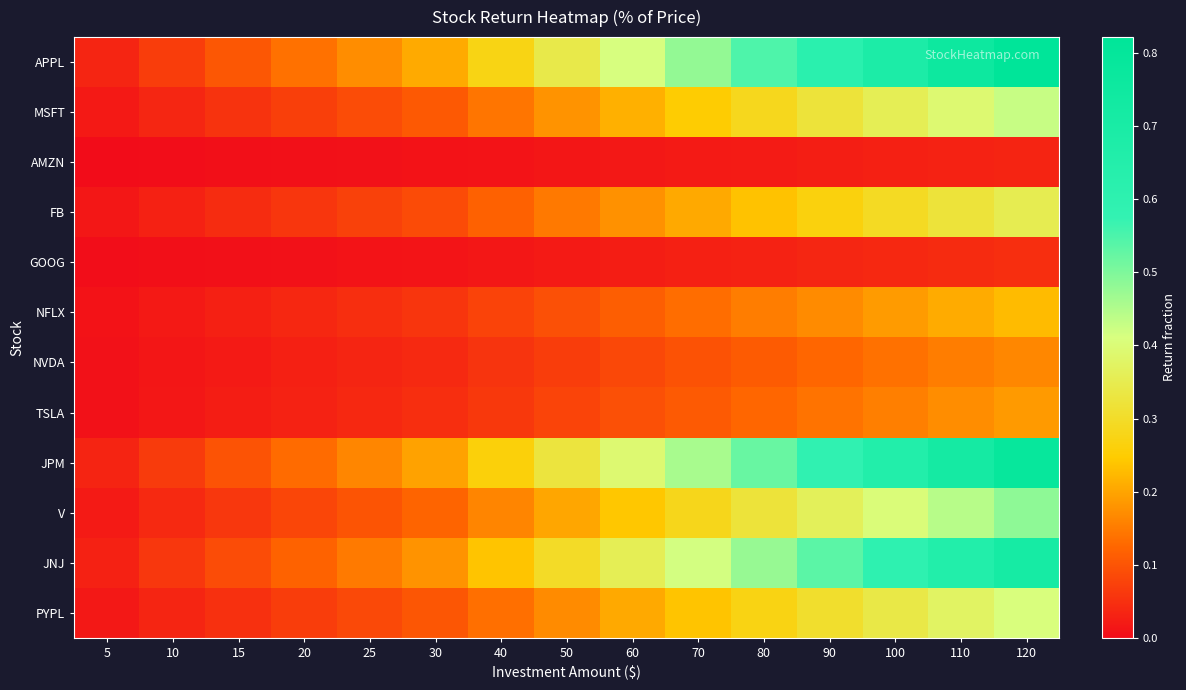

Between 50 and 10, which is larger?

50